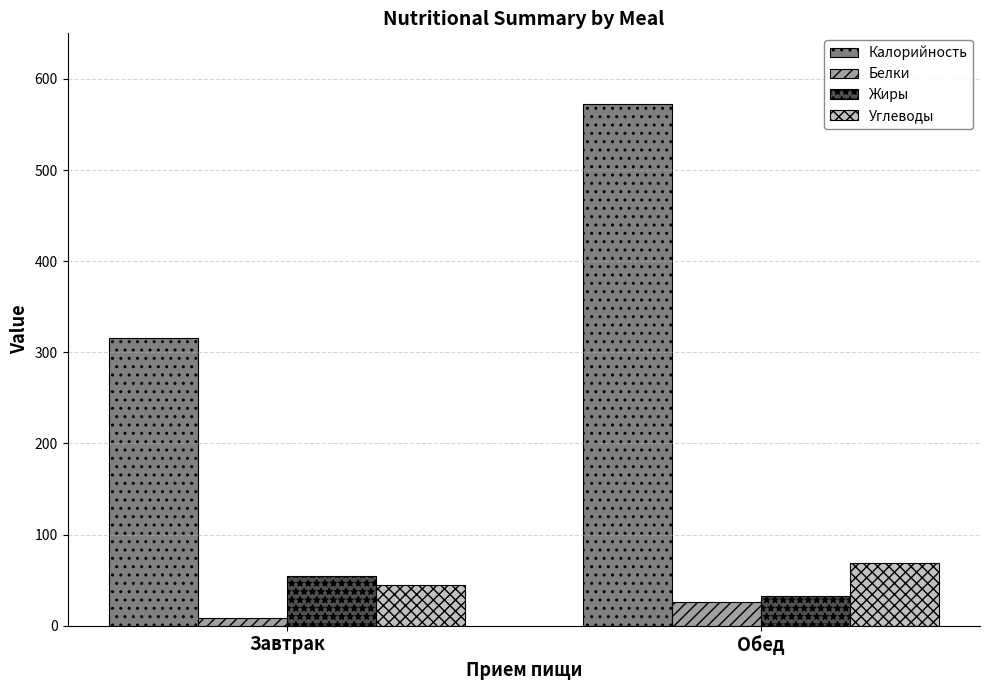

What is the label of the 1st bar from the left?

Завтрак